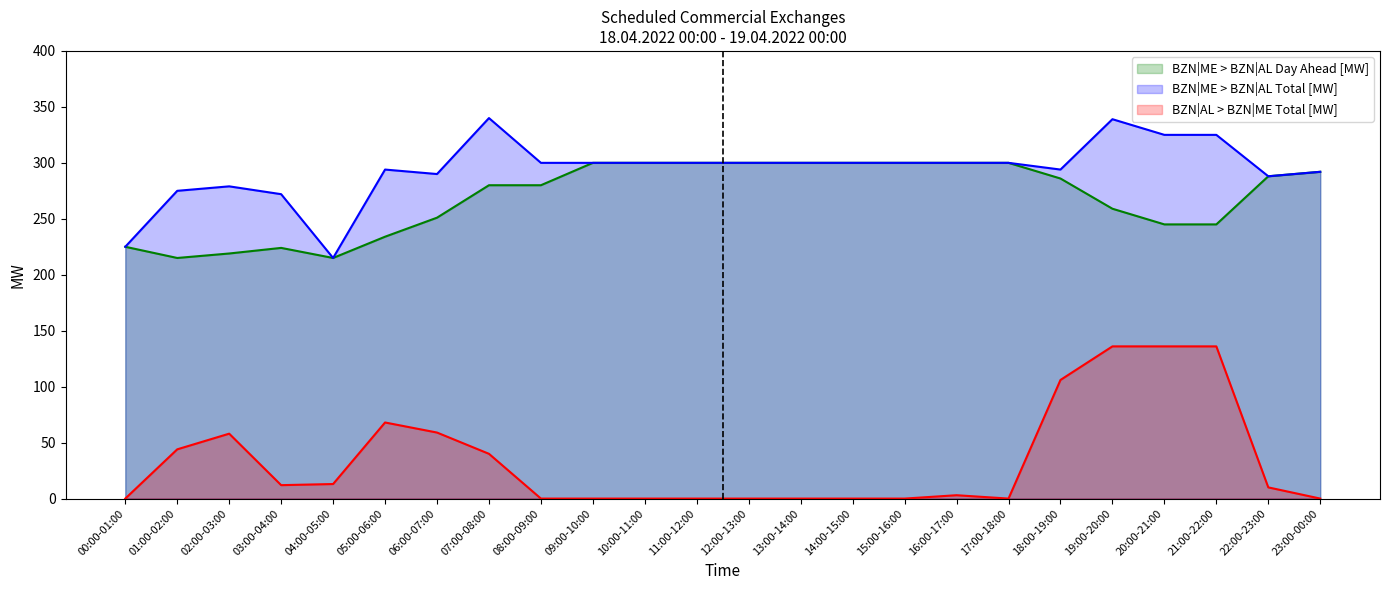

How many interior local valleys does the BZN|ME > BZN|AL Total [MW] series have?

4